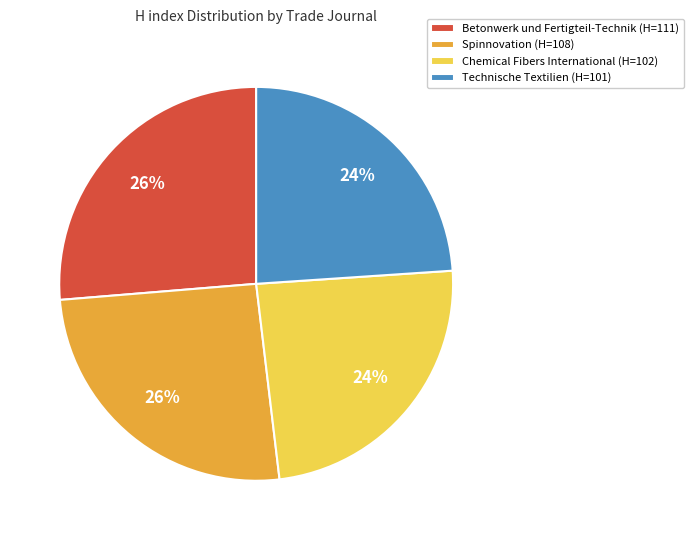

To the nearest percent, what is the average slice percentage?

25%